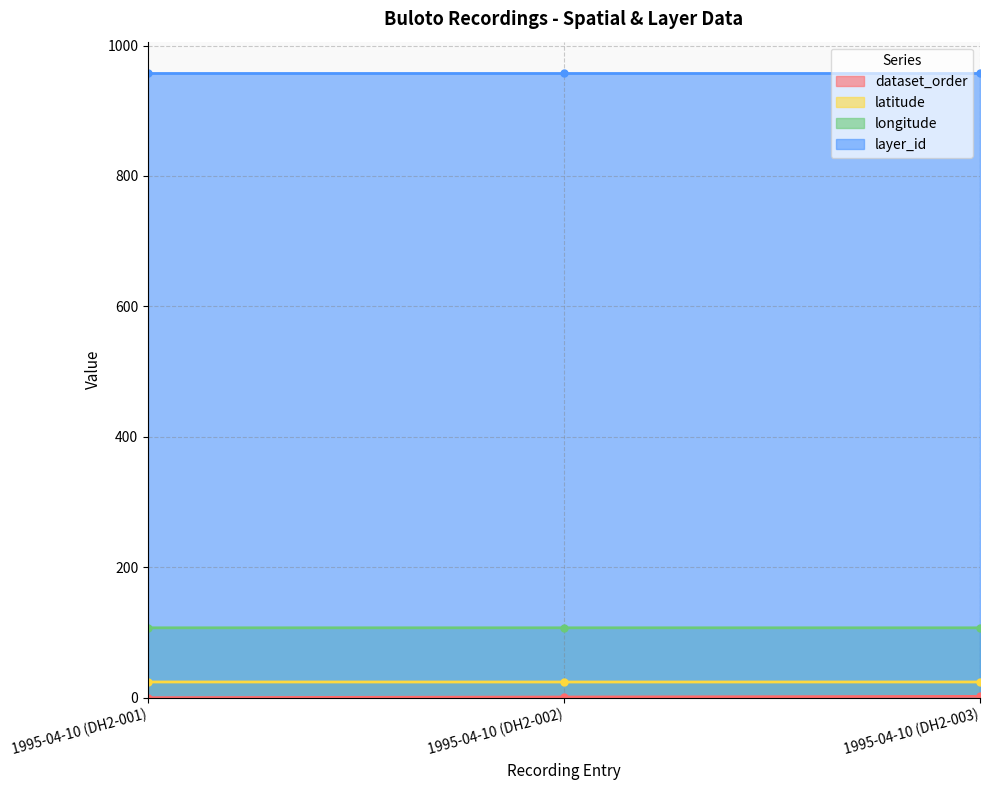

At how many categories does at least one series exceed 74?

3